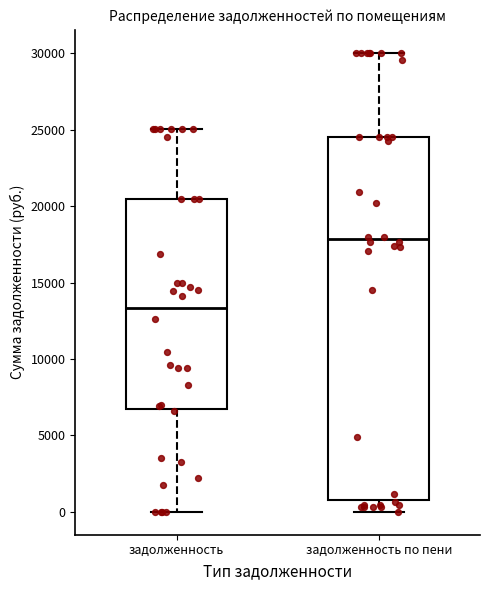

Which box has the highest median line?

задолженность по пени